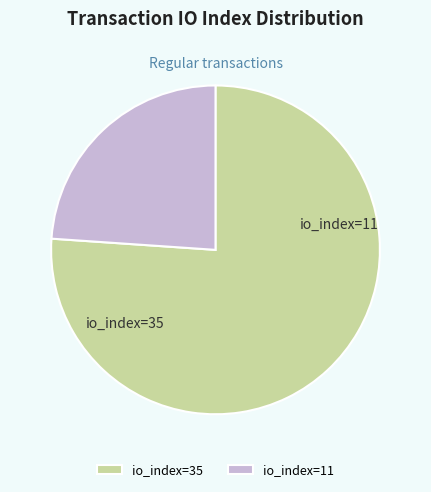

How many segments does this pie chart have?

2